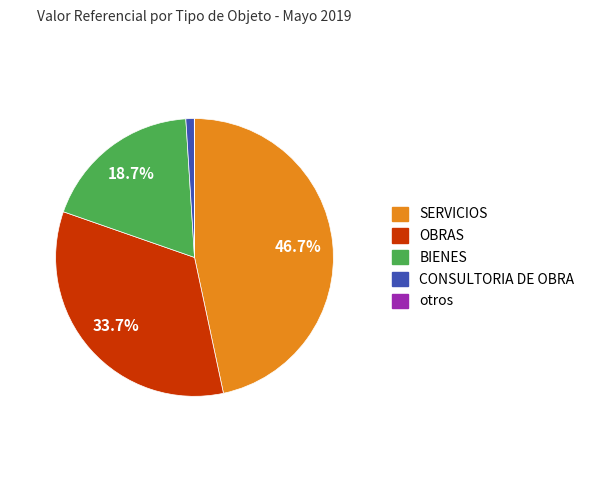

Is there a majority slice in this chart?

No